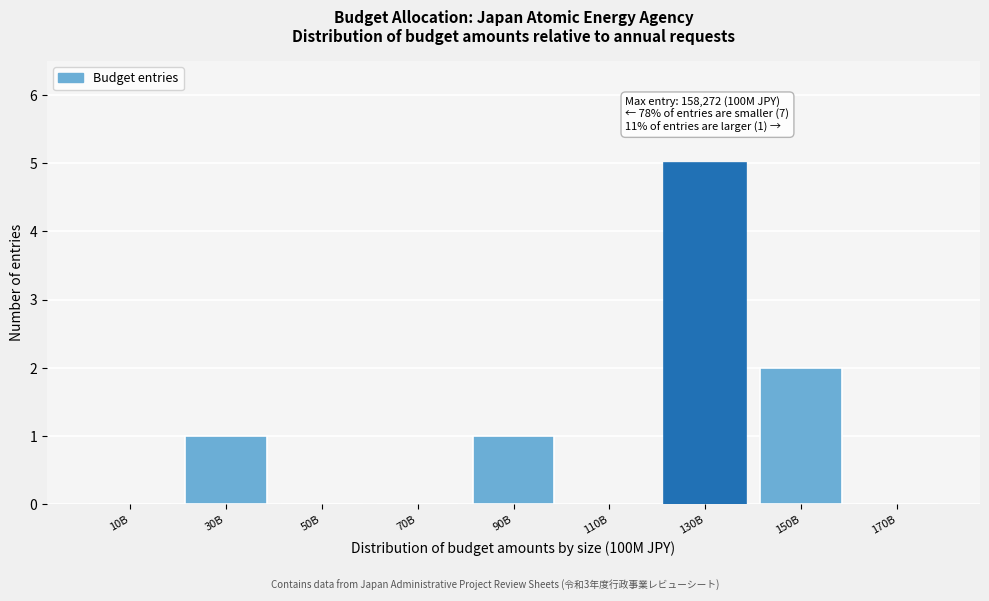

Reading right to left, list all the values displayed in this chart.

170B=0	150B=2	130B=5	110B=0	90B=1	70B=0	50B=0	30B=1	10B=0